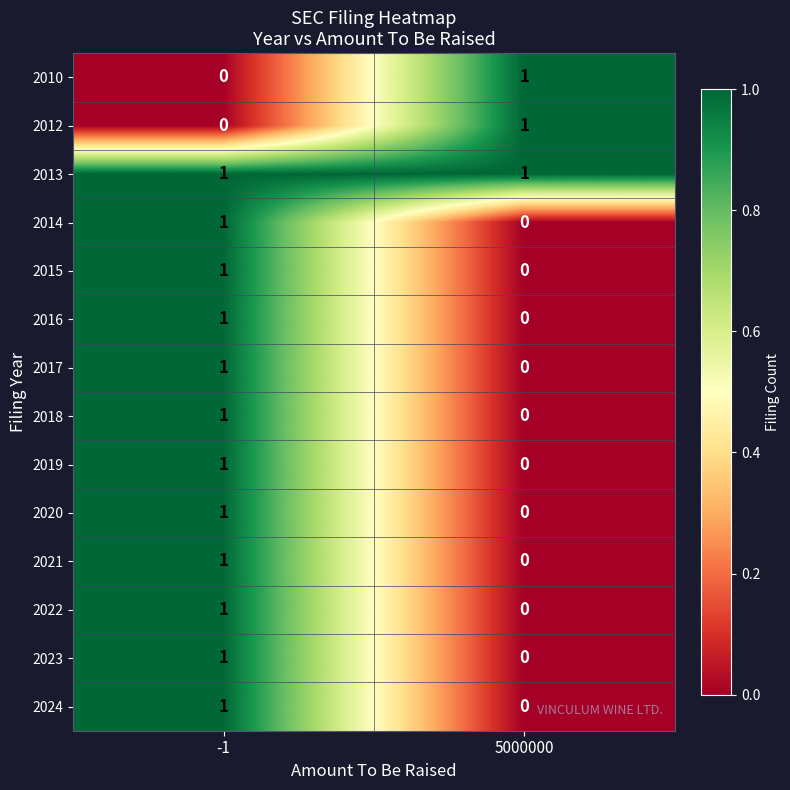

Is it true that 2020 equals 0 at 5000000?

True